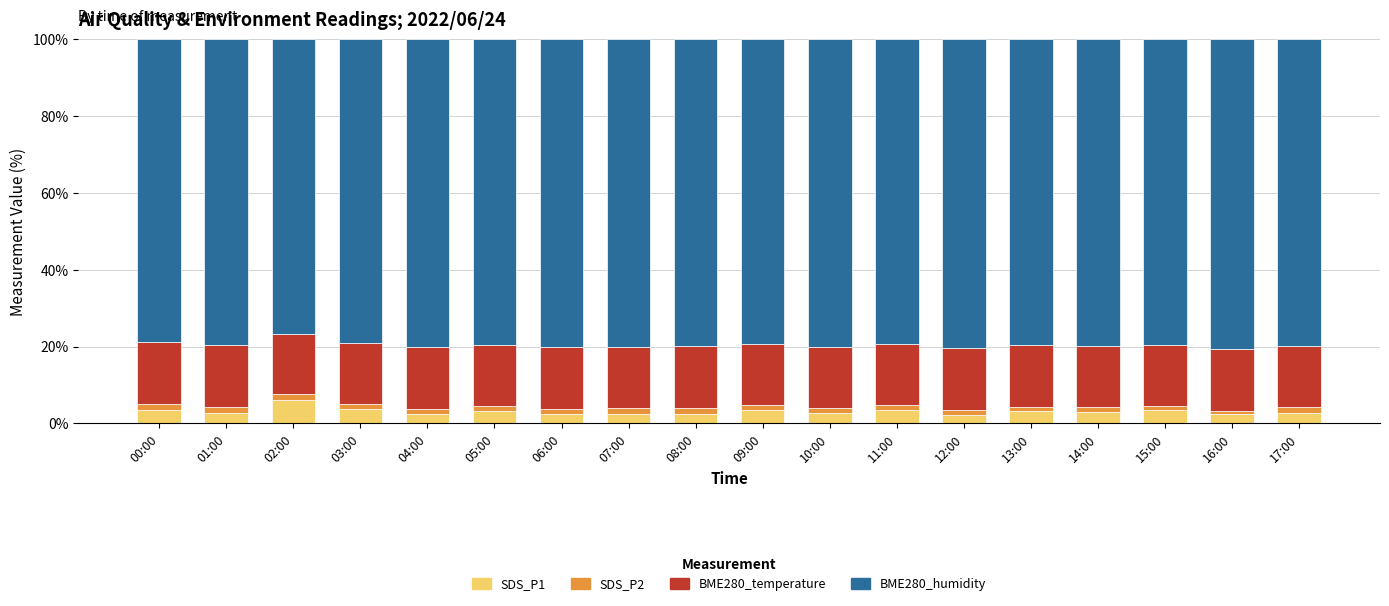

The value of SDS_P1 at 17:00 is 2.8. True or false?

True